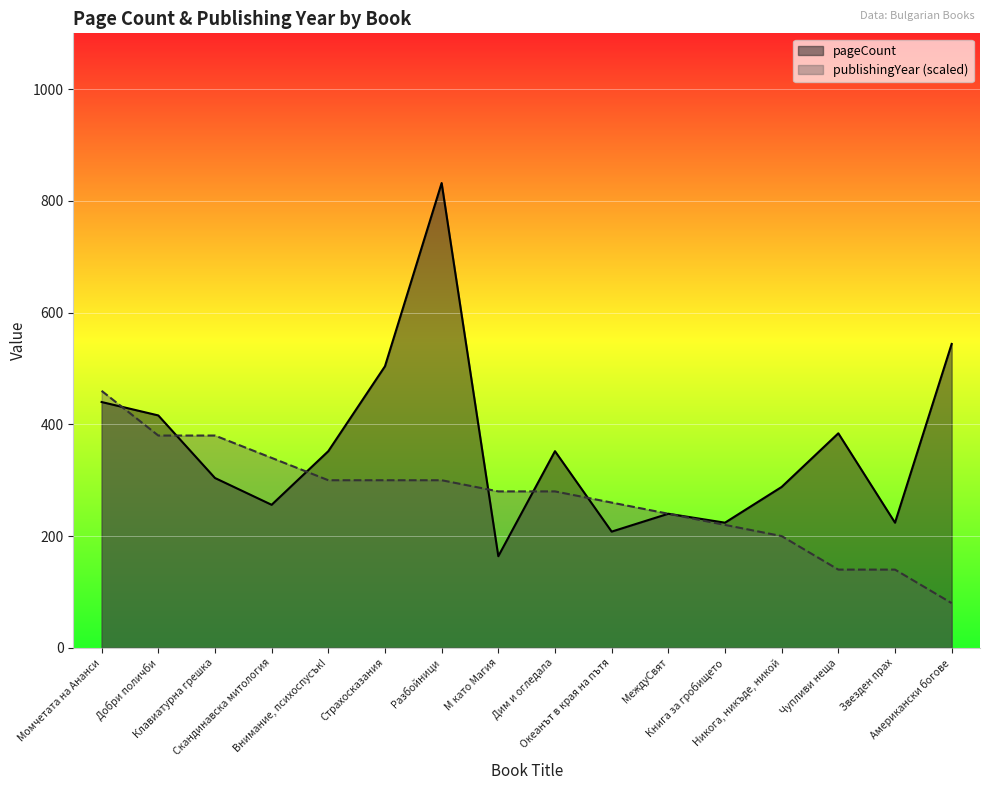

In pageCount, how many points are higher than both neighbors (excluding endpoints)?

4